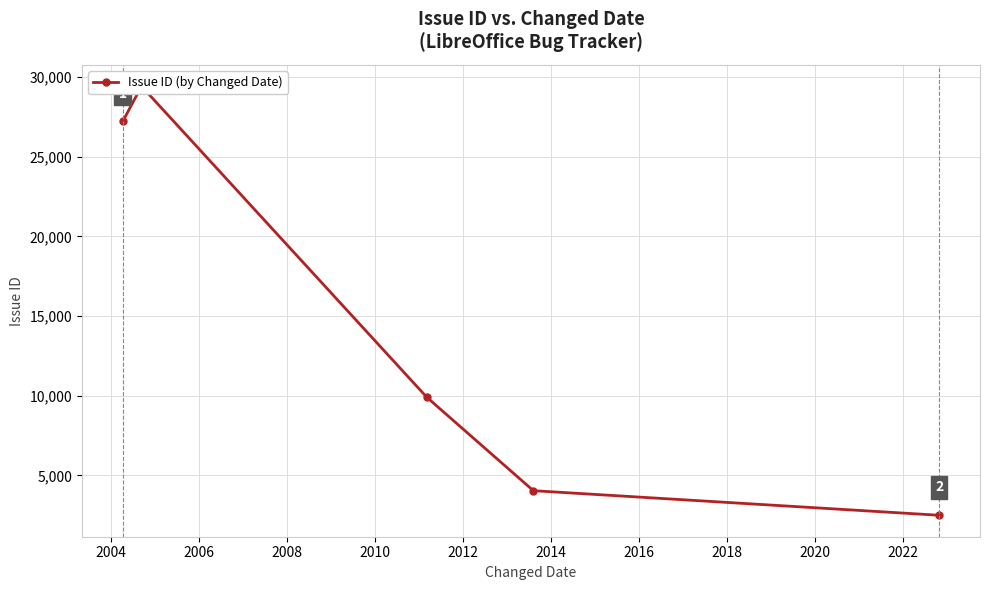

What is the change in value from 2002 to 2008?

-23166